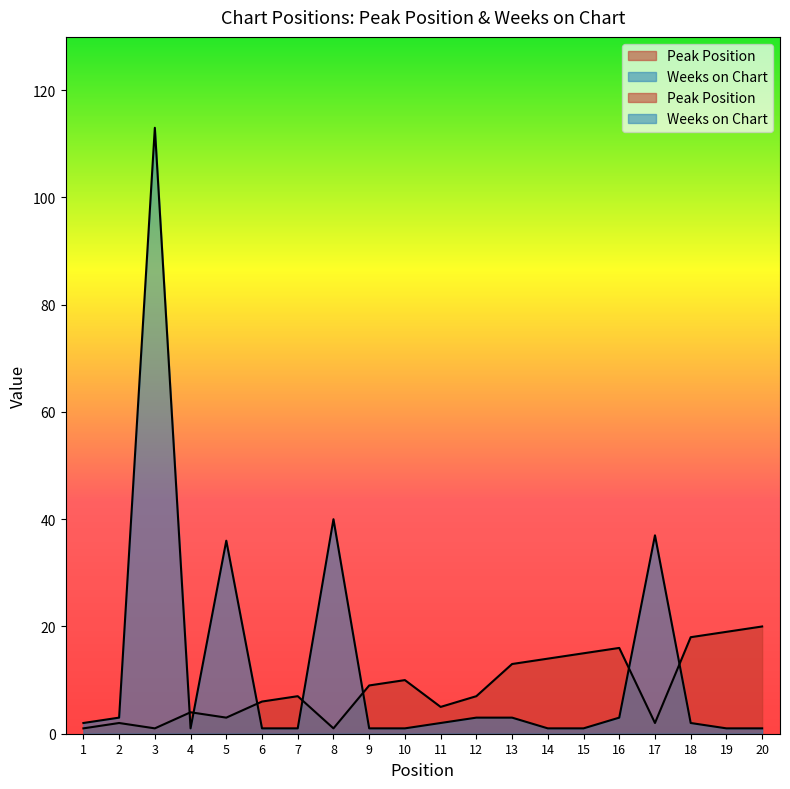

At which label does Weeks on Chart first exceed 2?

2